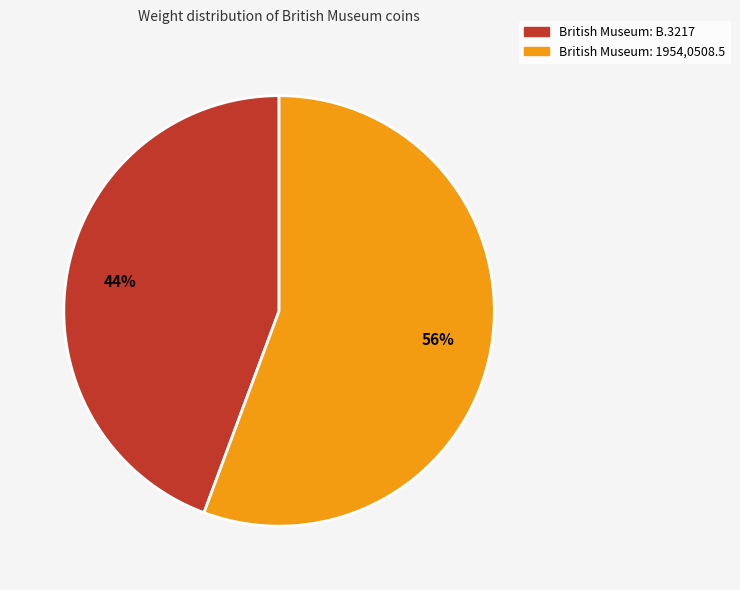

To the nearest percent, what percentage of the pie is British Museum: B.3217?

44%